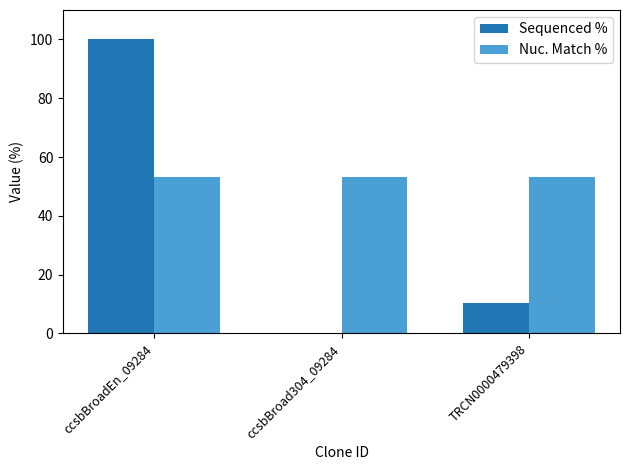

Reading left to right, extract all data points from this chart.

Sequenced %: 100.0	0.0	10.2
Nuc. Match %: 53.2	53.2	53.2